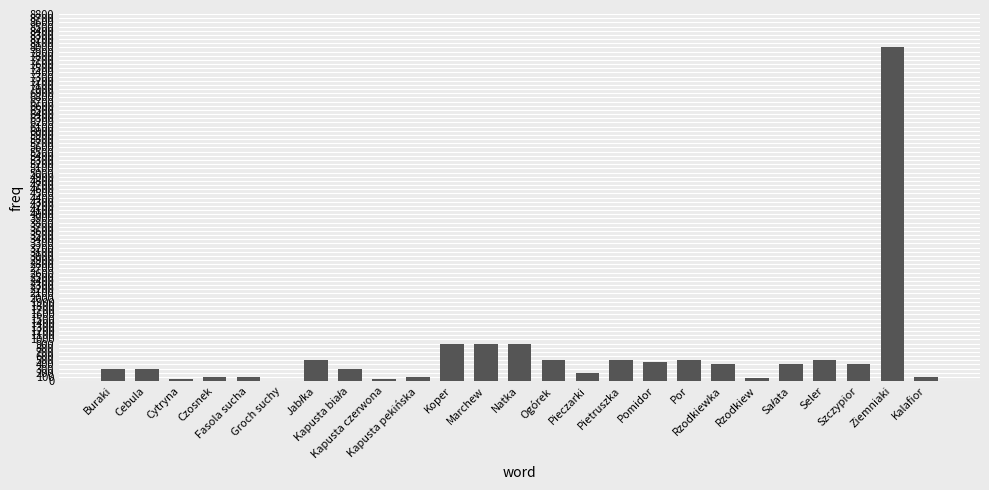

What is the greatest value displayed?

8000